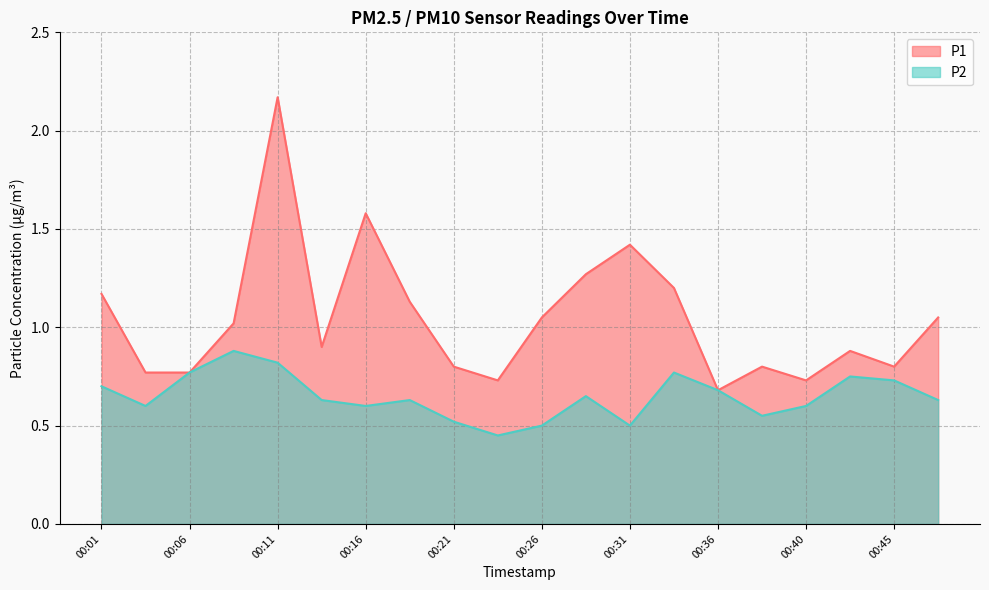

At which category does P1 reach its first local peak?

00:11